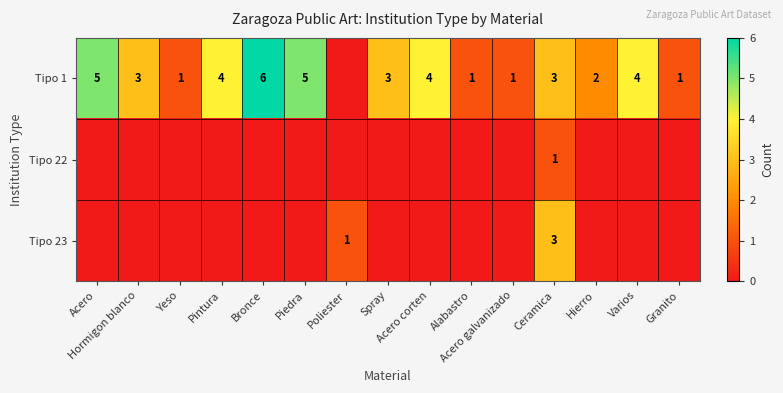

What is the difference between the maximum and second lowest values in the Tipo 22 series?

1